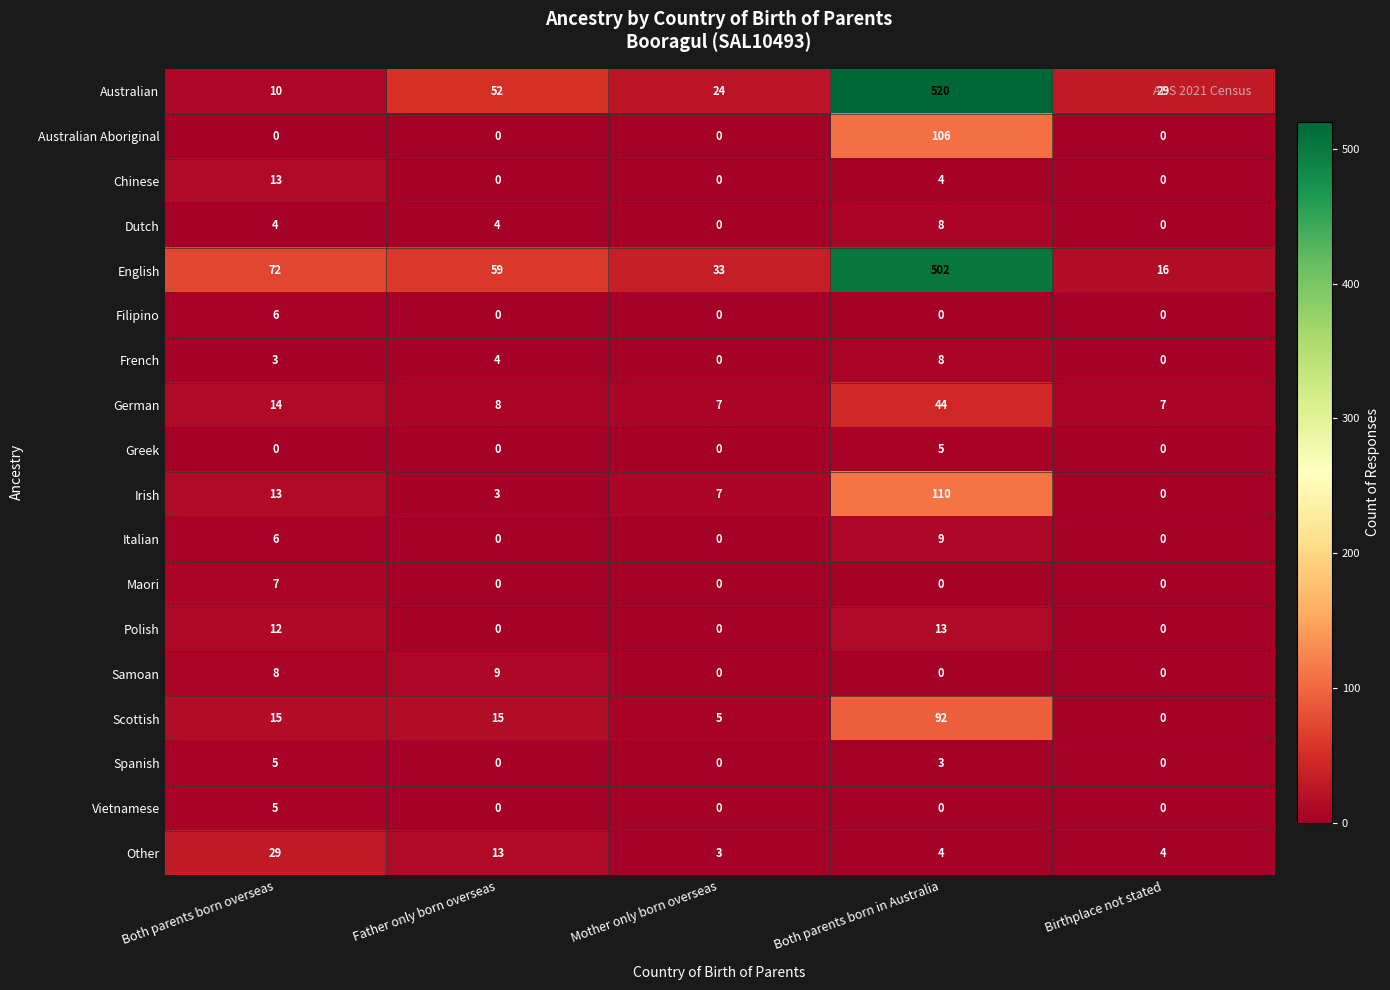

What is the difference between the maximum and minimum values in the Australian series?

510